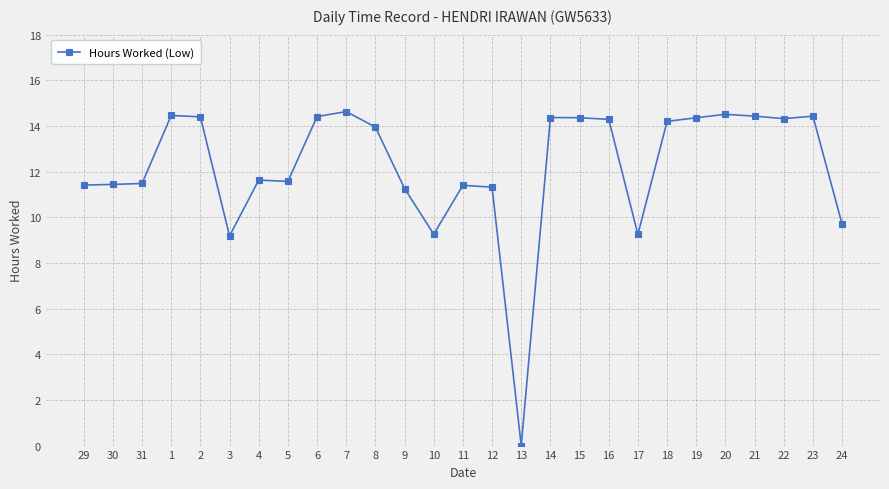

How many values are above zero?

26